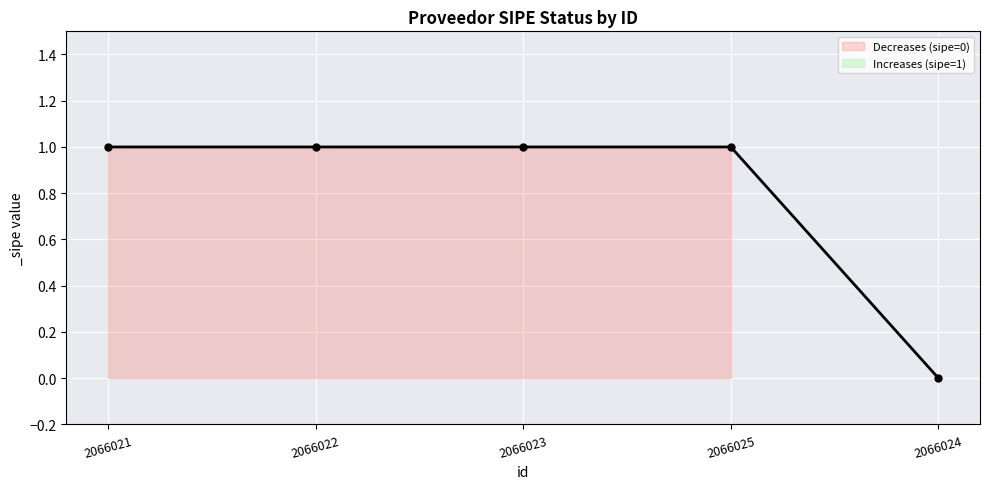

Is it true that the value at 2066023 is 1?

True